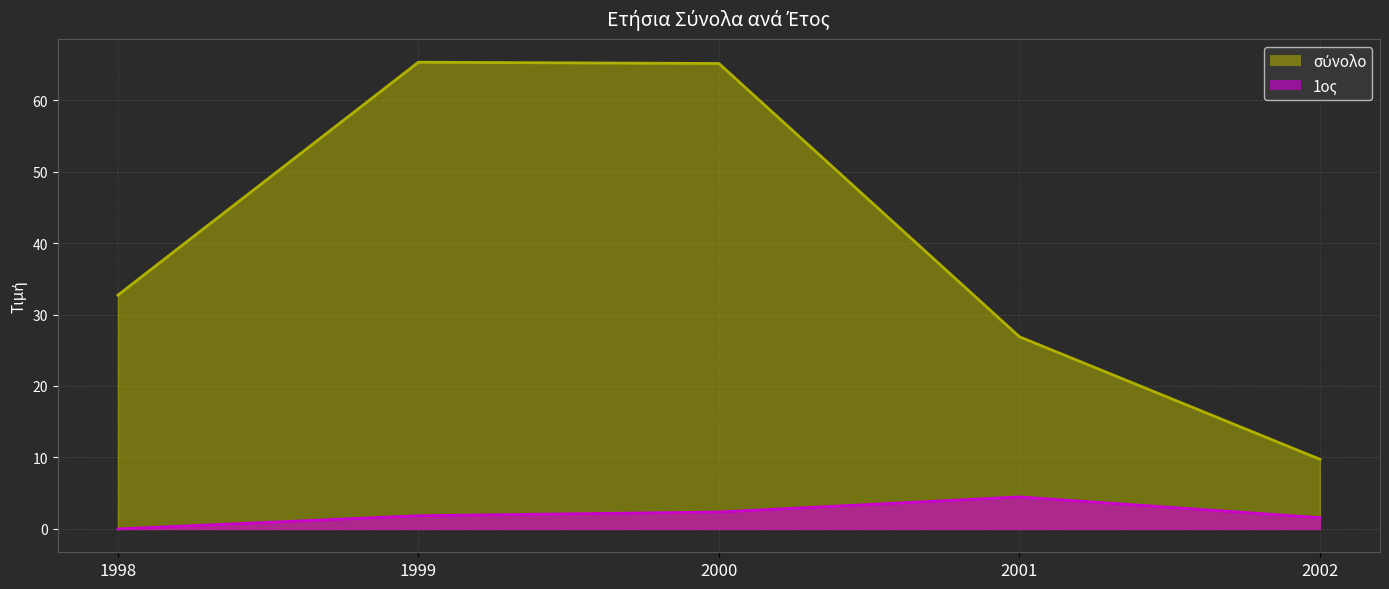

What is the average value of the 1ος series?

2.1